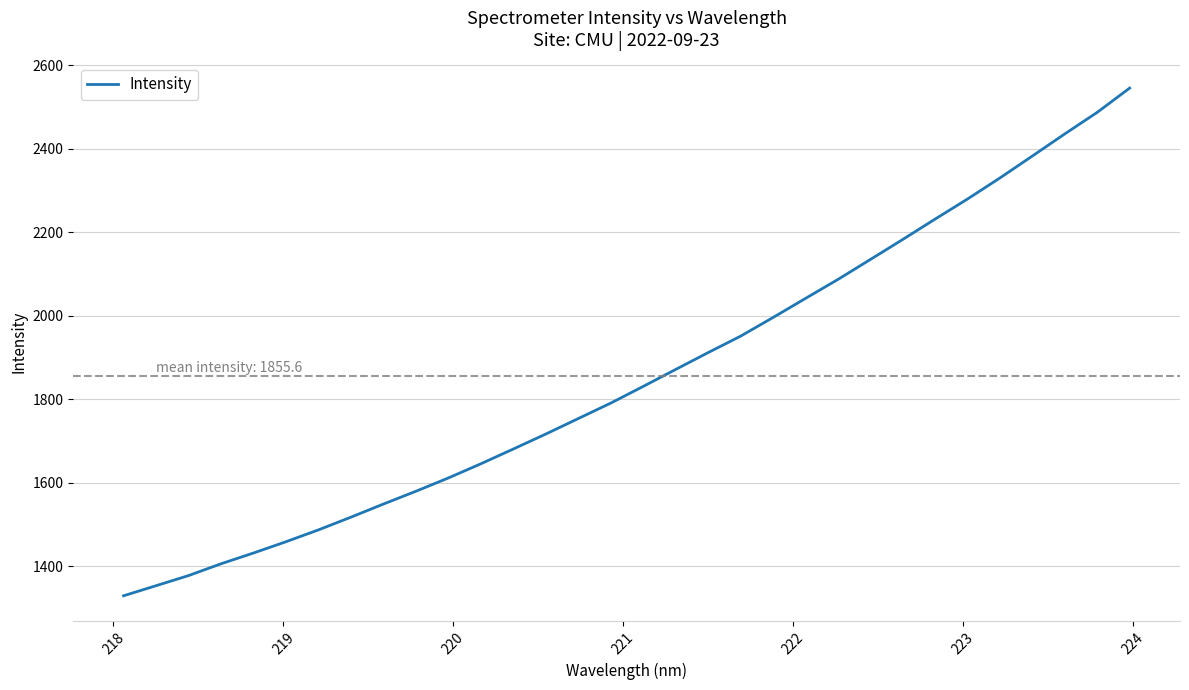

What is the difference between the maximum and minimum values?

1216.3